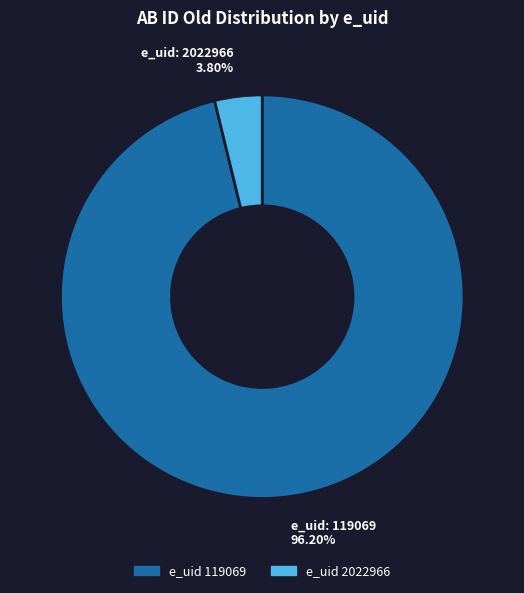

How many segments does this pie chart have?

2